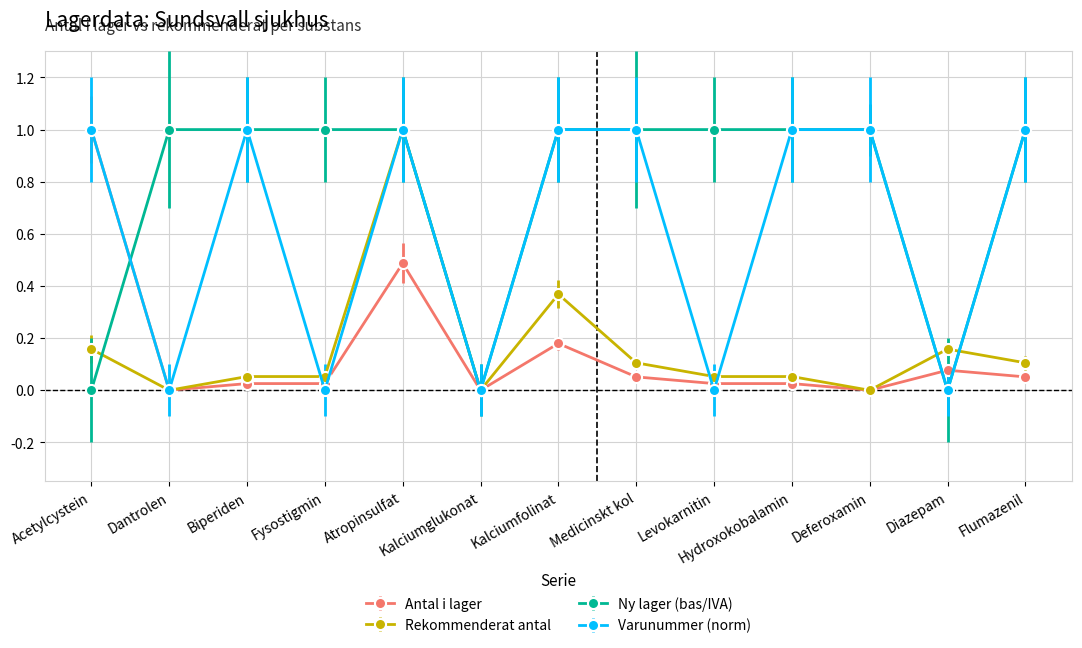

How many data points does each series have?

13